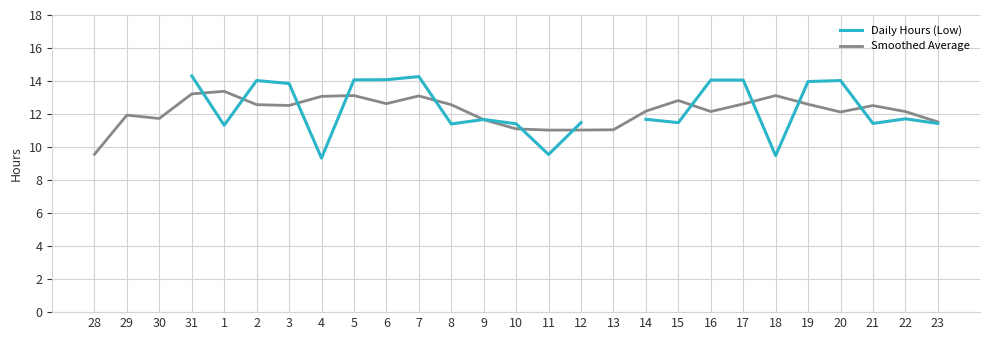

Rank the categories by Smoothed Average value from lowest to highest.

28, 11, 12, 13, 10, 23, 9, 30, 29, 20, 22, 16, 14, 21, 3, 8, 2, 19, 17, 6, 15, 4, 7, 5, 18, 31, 1